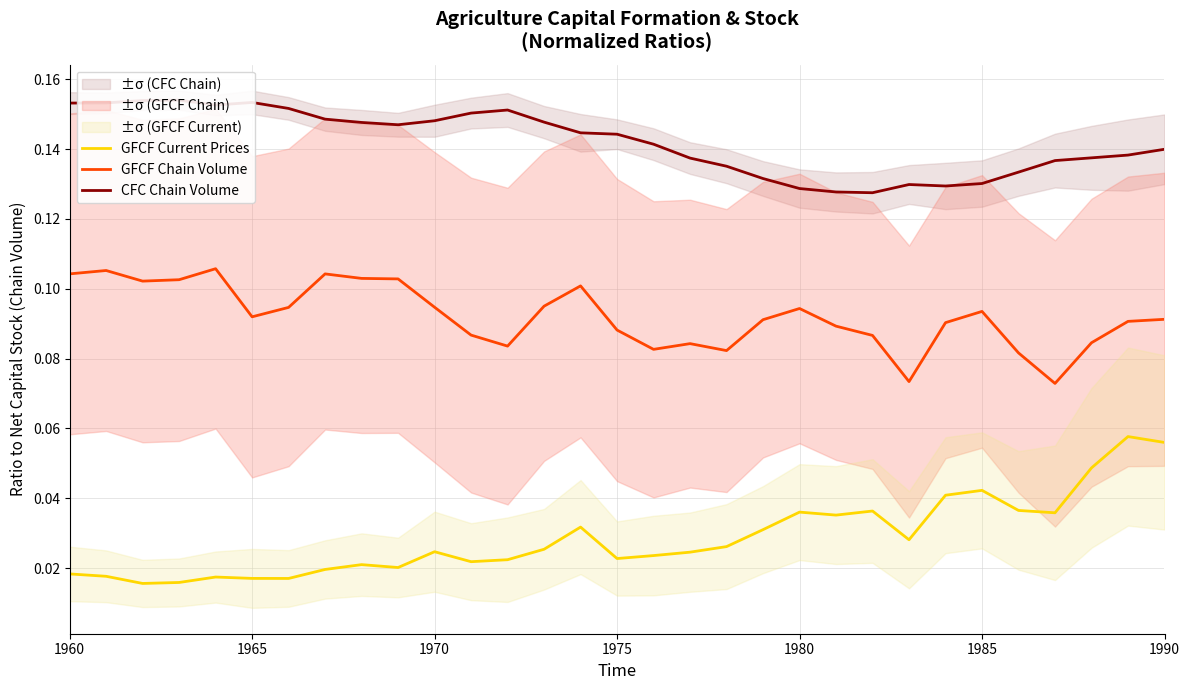

Which series has the largest total across all categories?

CFC Chain Volume